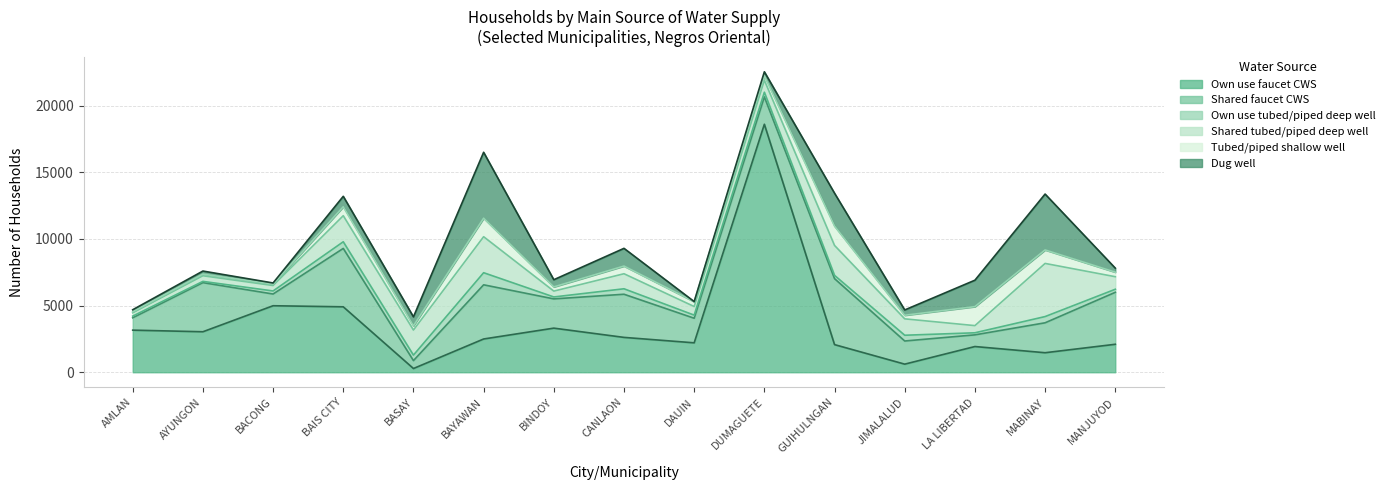

What is the label of the 13th point from the left?

LA LIBERTAD